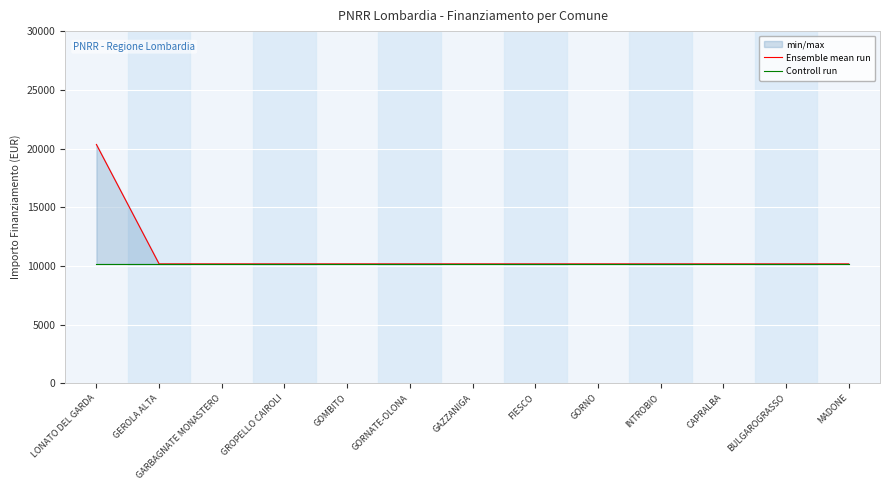

Rank the series by their maximum value, from highest to lowest.

Ensemble mean run, Controll run